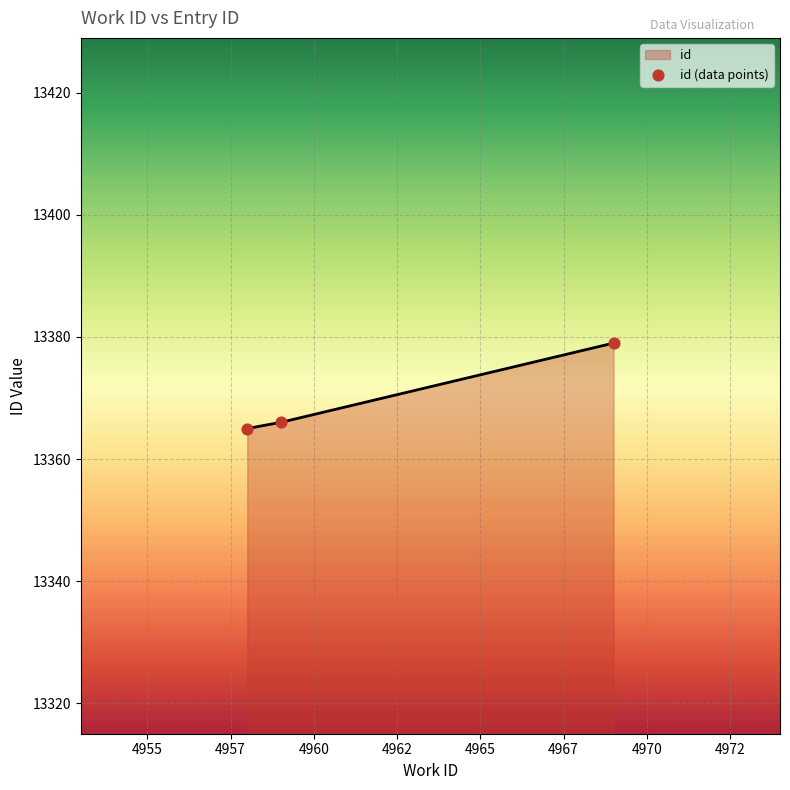

Approximately how many times larger is the value at 4959 compared to 4969?

1.0